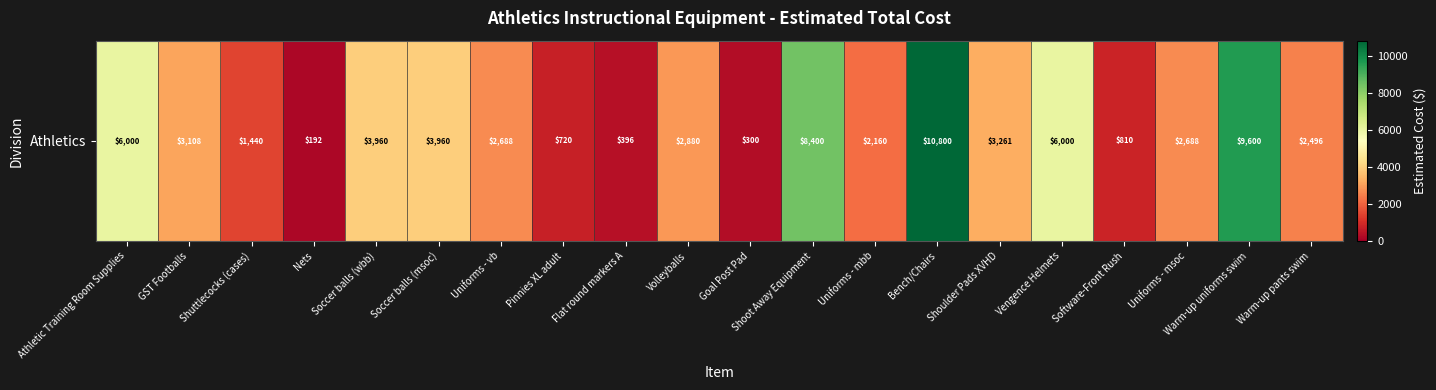

Rank the categories by value from highest to lowest.

Bench/Chairs, Warm-up uniforms swim, Shoot Away Equipment, Athletic Training Room Supplies, Vengence Helmets, Soccer balls (wbb), Soccer balls (msoc), Shoulder Pads XVHD, GST Footballs, Volleyballs, Uniforms - vb, Uniforms - msoc, Warm-up pants swim, Uniforms - mbb, Shuttlecocks (cases), Software-Front Rush, Pinnies XL adult, Flat round markers A, Goal Post Pad, Nets